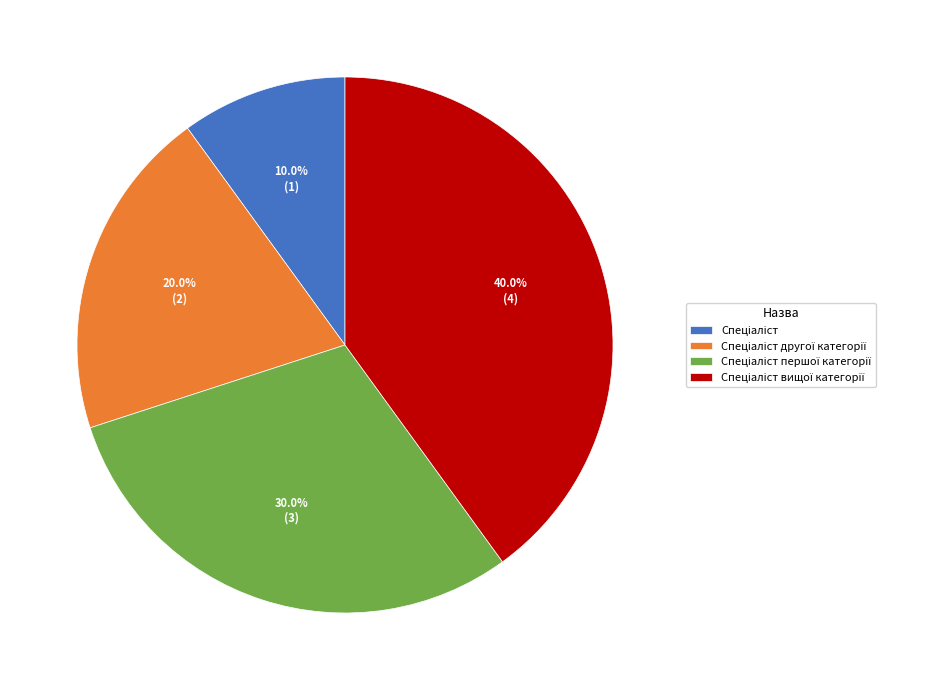

Is there a majority slice in this chart?

No